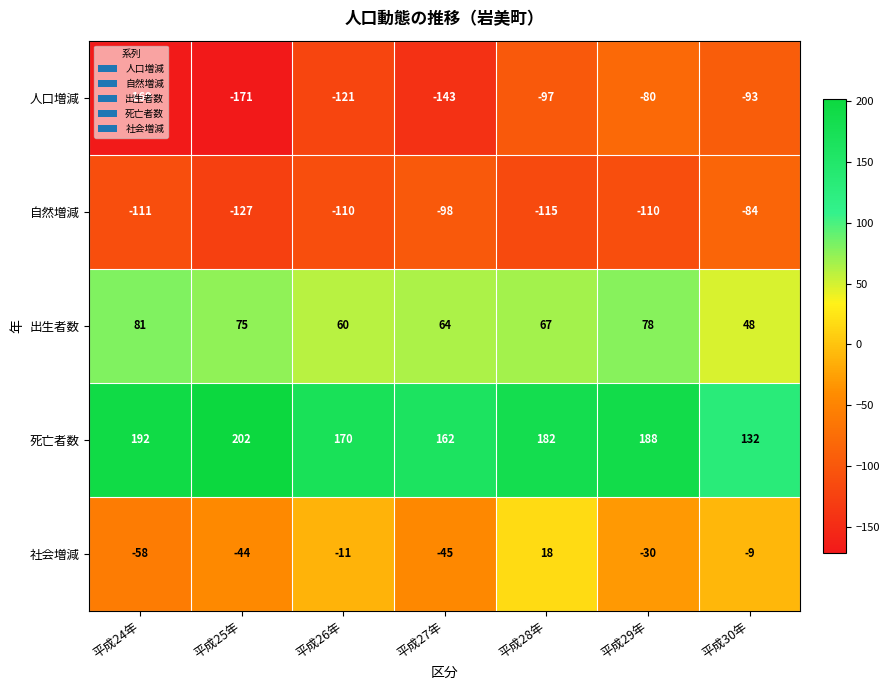

At which label does 死亡者数 first exceed 182?

平成24年